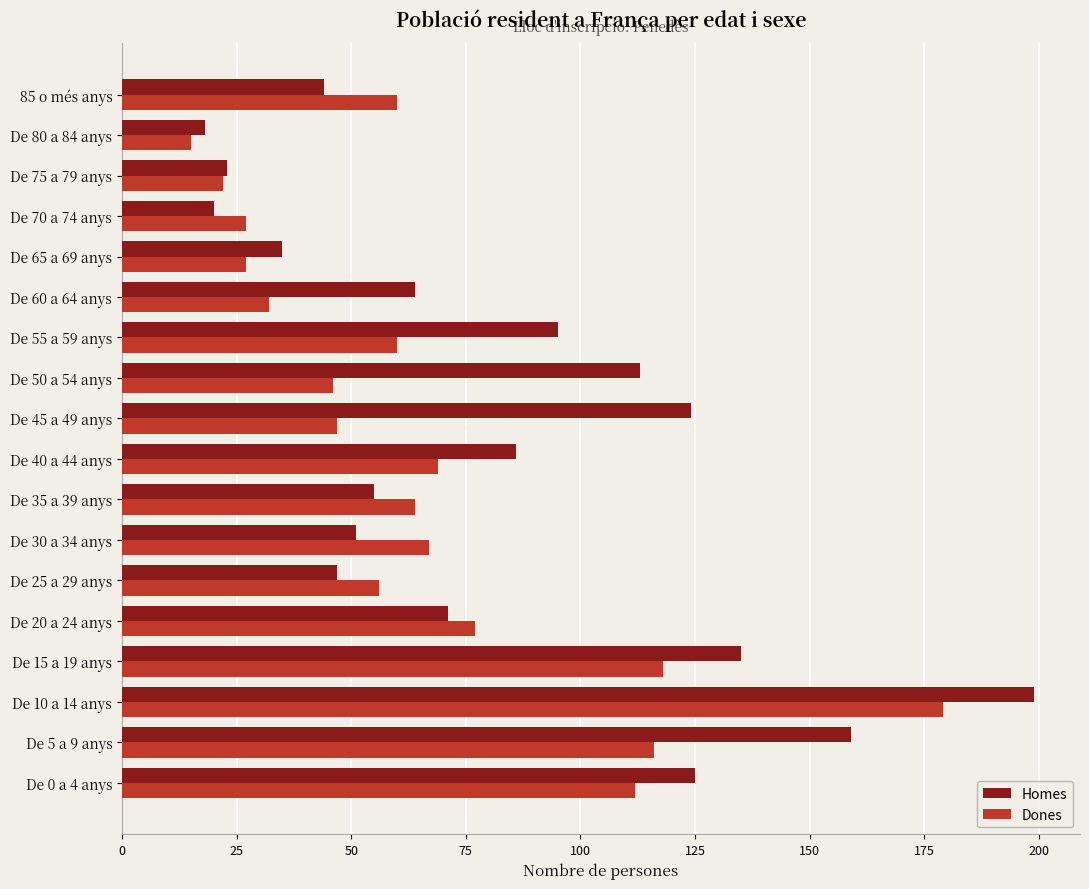

Between De 25 a 29 anys and De 50 a 54 anys, which series saw the biggest shift?

Homes